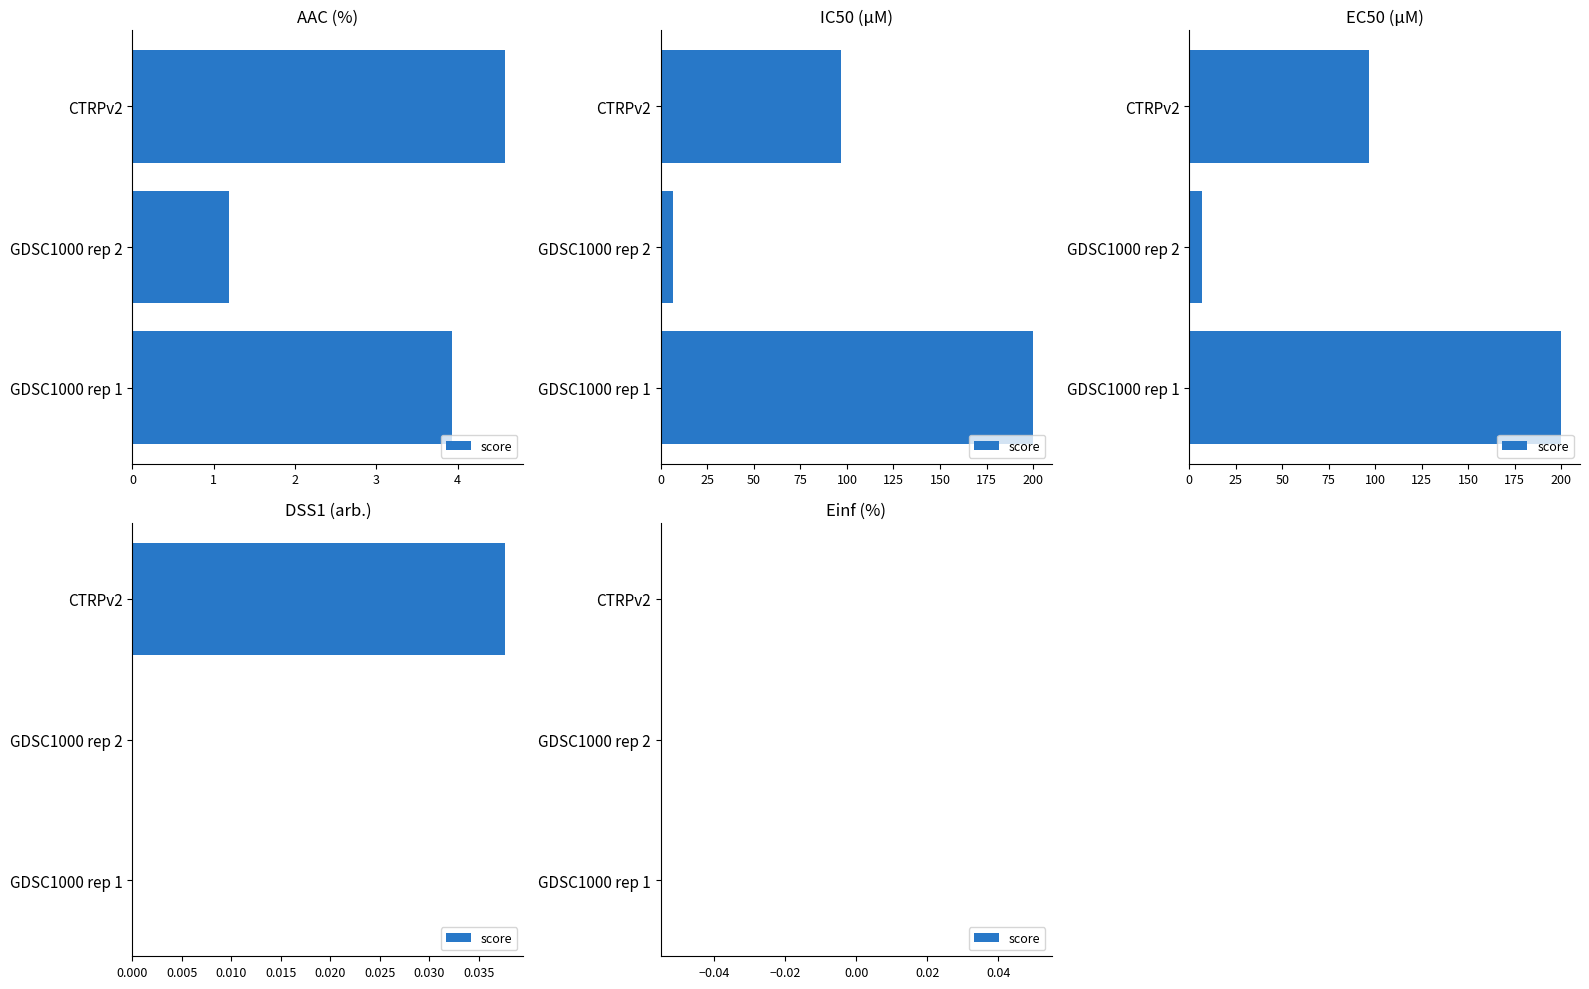

The value of IC50 (µM) at CTRPv2 is 96.9. True or false?

True